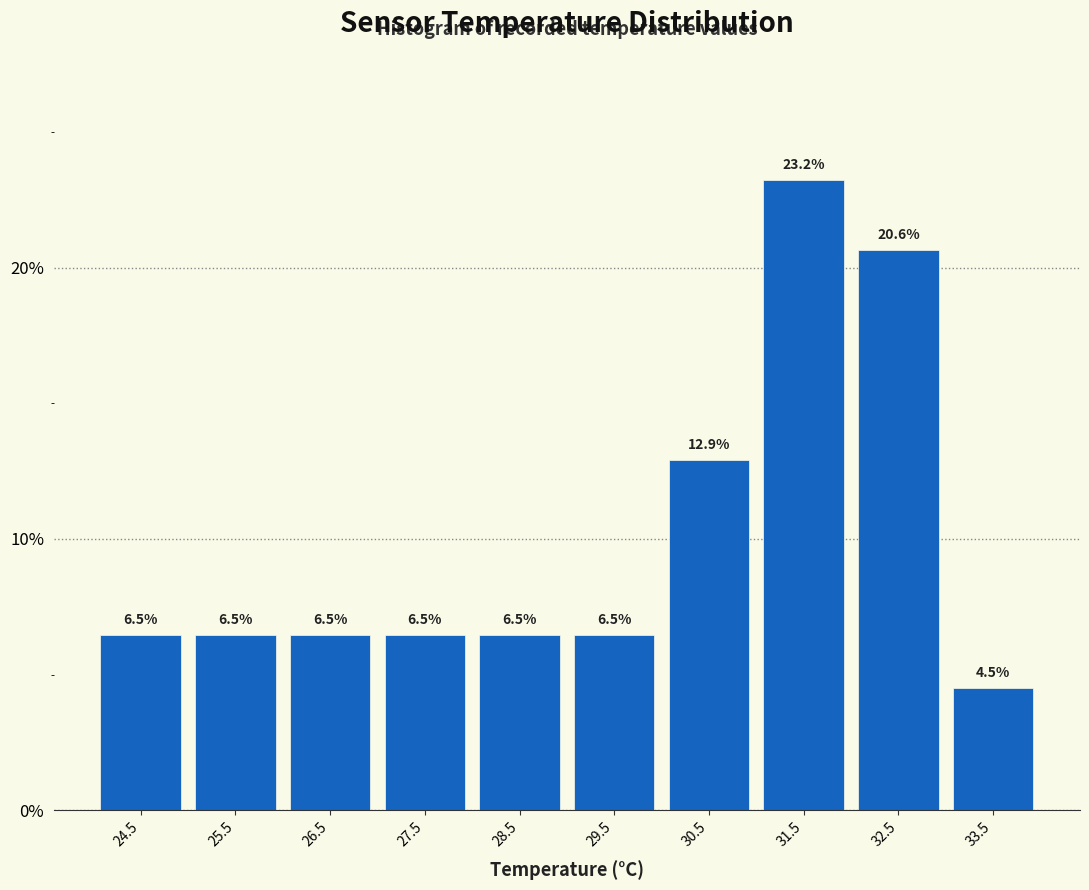

Reading left to right, transcribe this chart: for each bar, give the range it covers on the x-axis and its height.

24 to 25: 6.5
25 to 26: 6.5
26 to 27: 6.5
27 to 28: 6.5
28 to 29: 6.5
29 to 30: 6.5
30 to 31: 12.9
31 to 32: 23.2
32 to 33: 20.6
33 to 34: 4.5